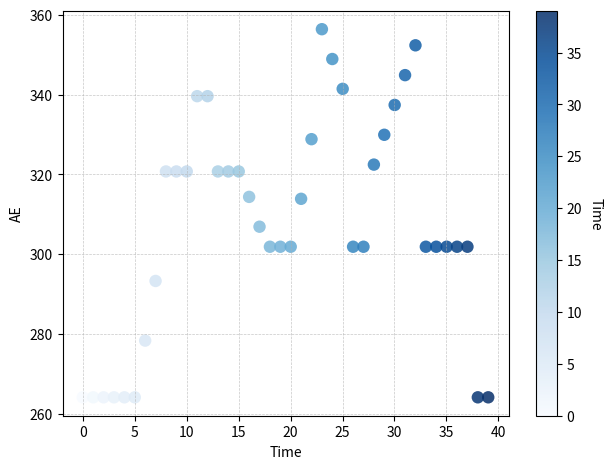

What is the range of Y values (max minus min)?

92.3